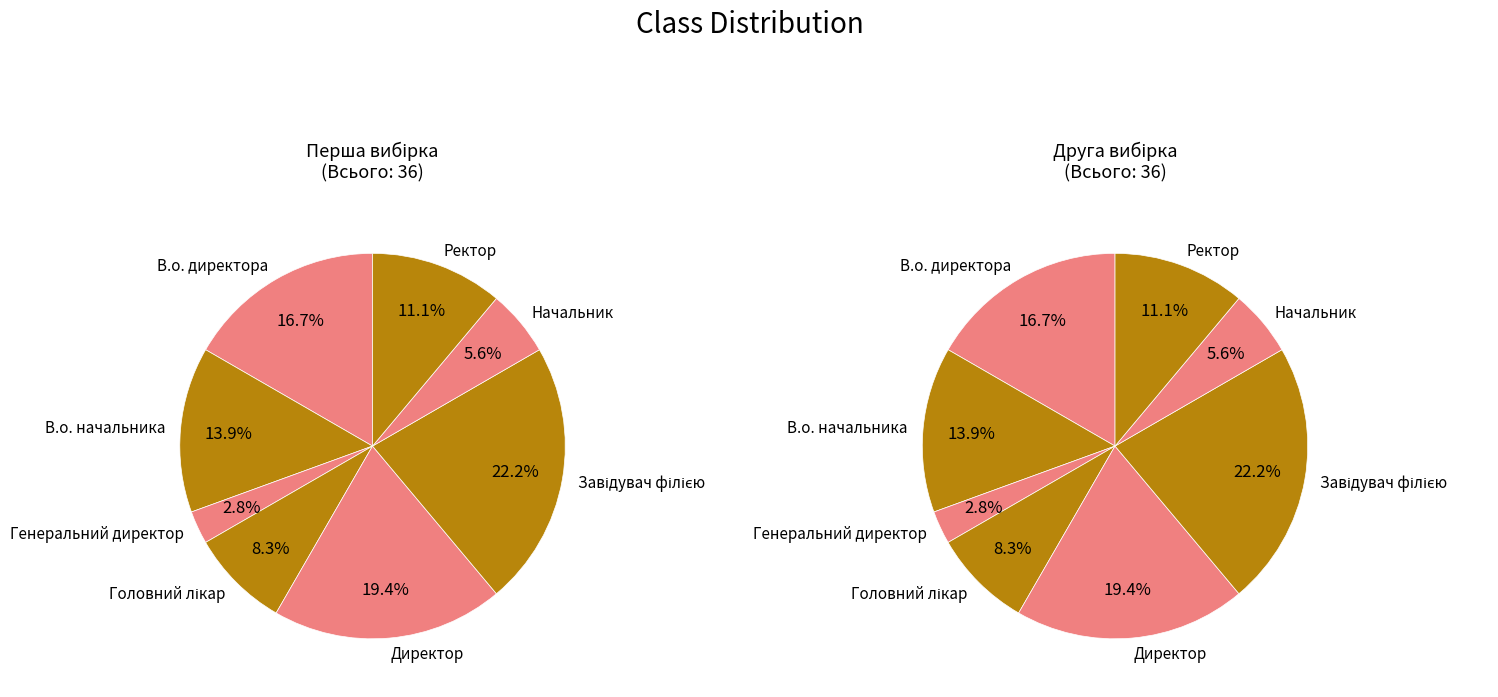

Which has a higher value, Генеральний директор or Начальник?

Начальник